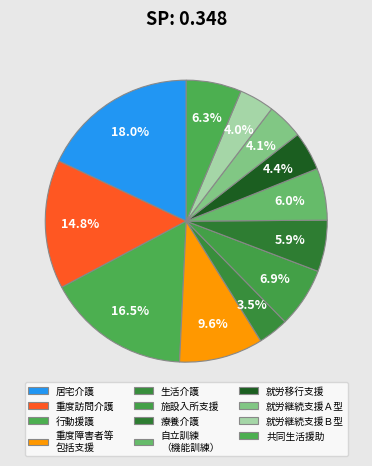

Between 就労継続支援Ａ型 and 就労継続支援Ｂ型, which is larger?

就労継続支援Ａ型